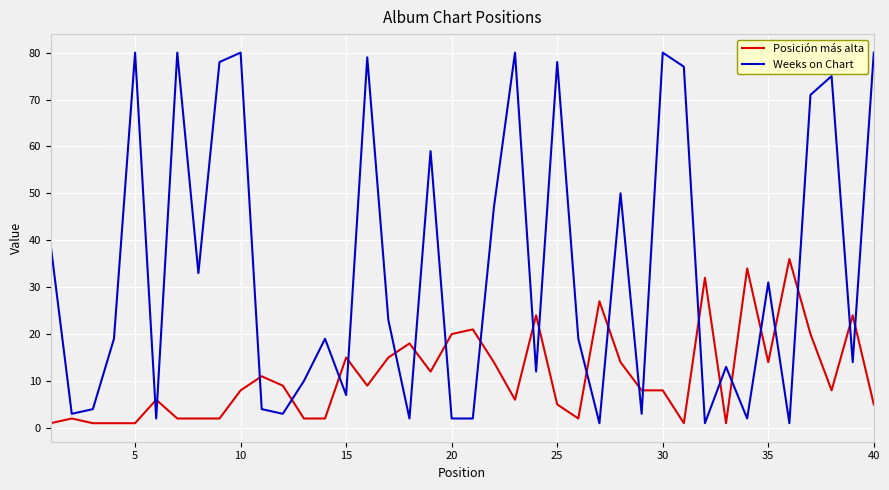

Which series has the widest spread of values?

Weeks on Chart